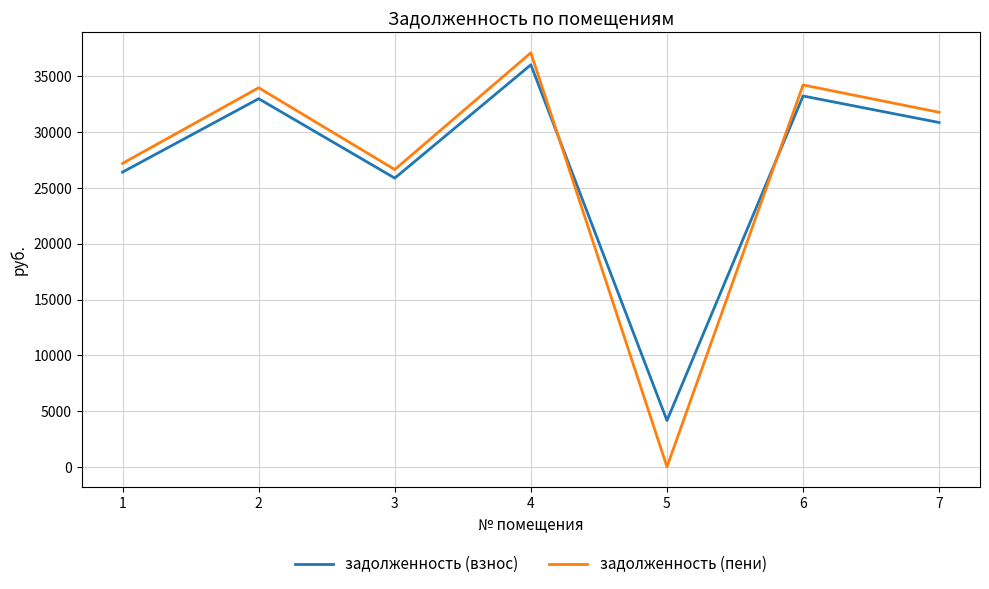

Which series changed the most between 4 and 5?

задолженность (пени)